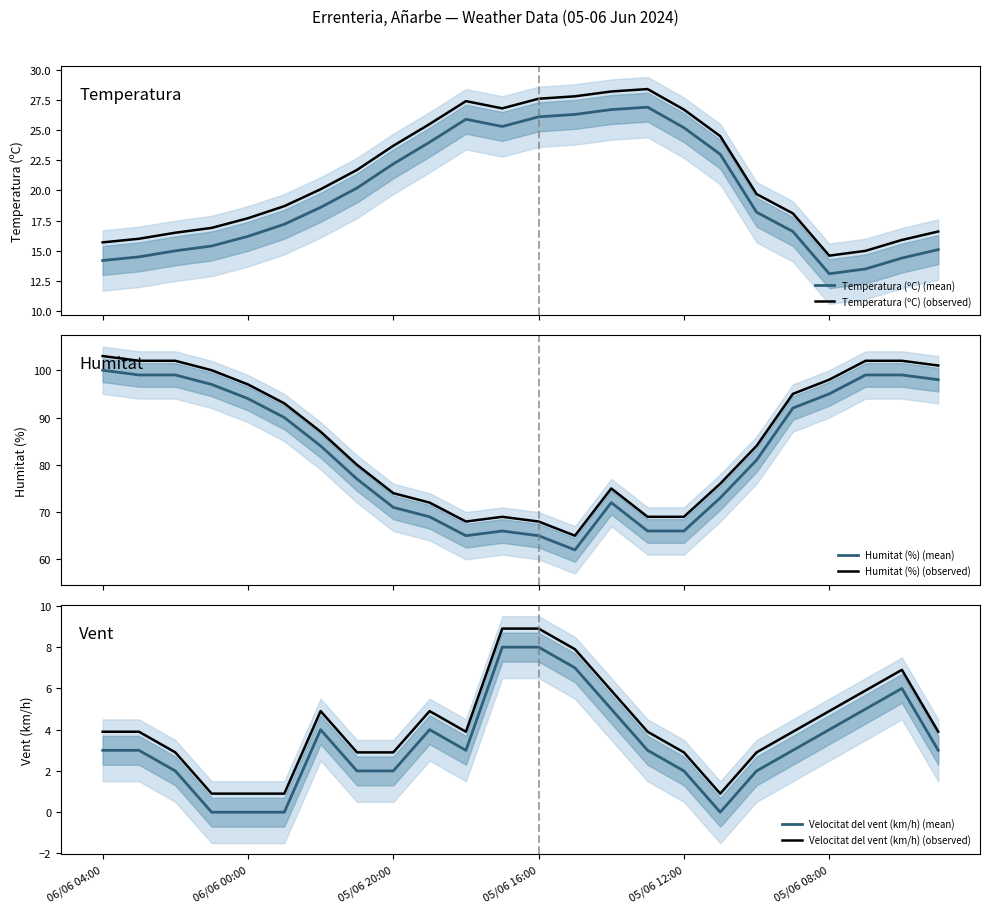

How many data points in Humitat (%) (observed) are above 87?

11